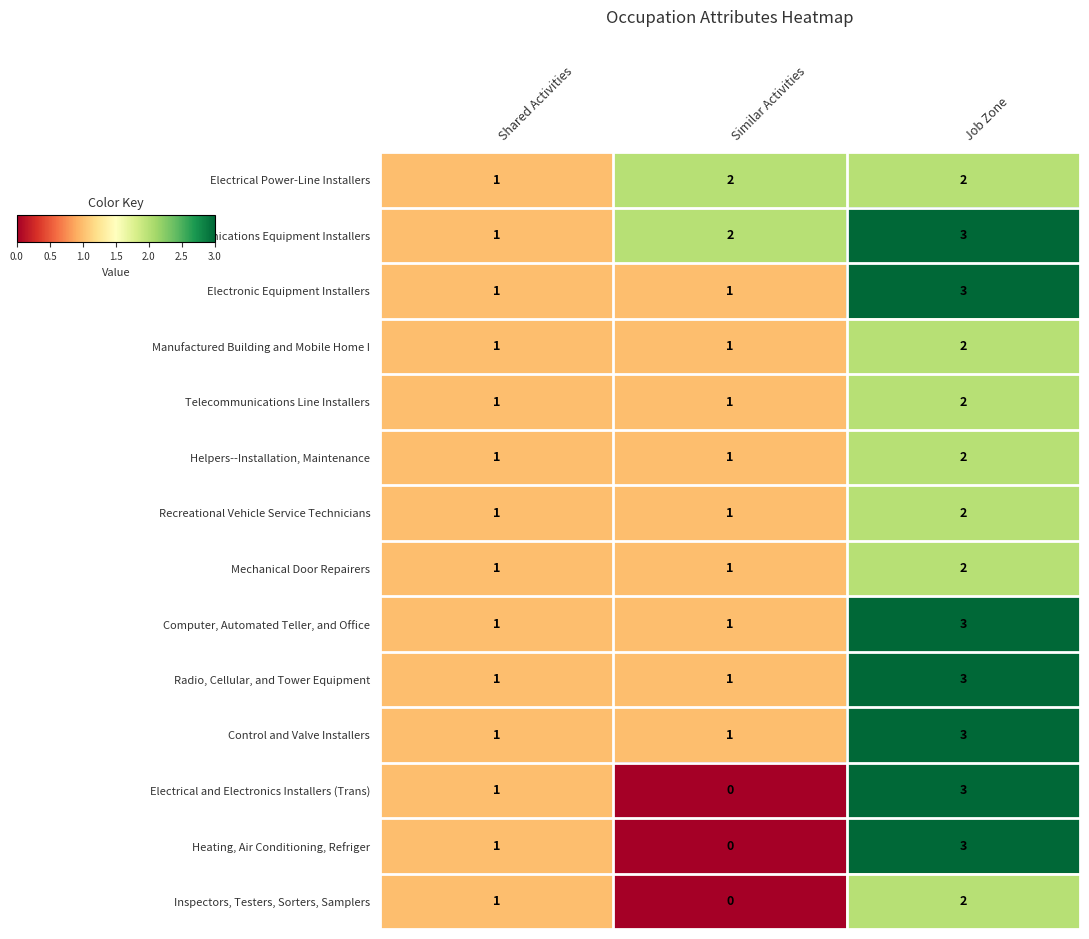

Which label corresponds to the smallest value in the chart?

Similar Activities